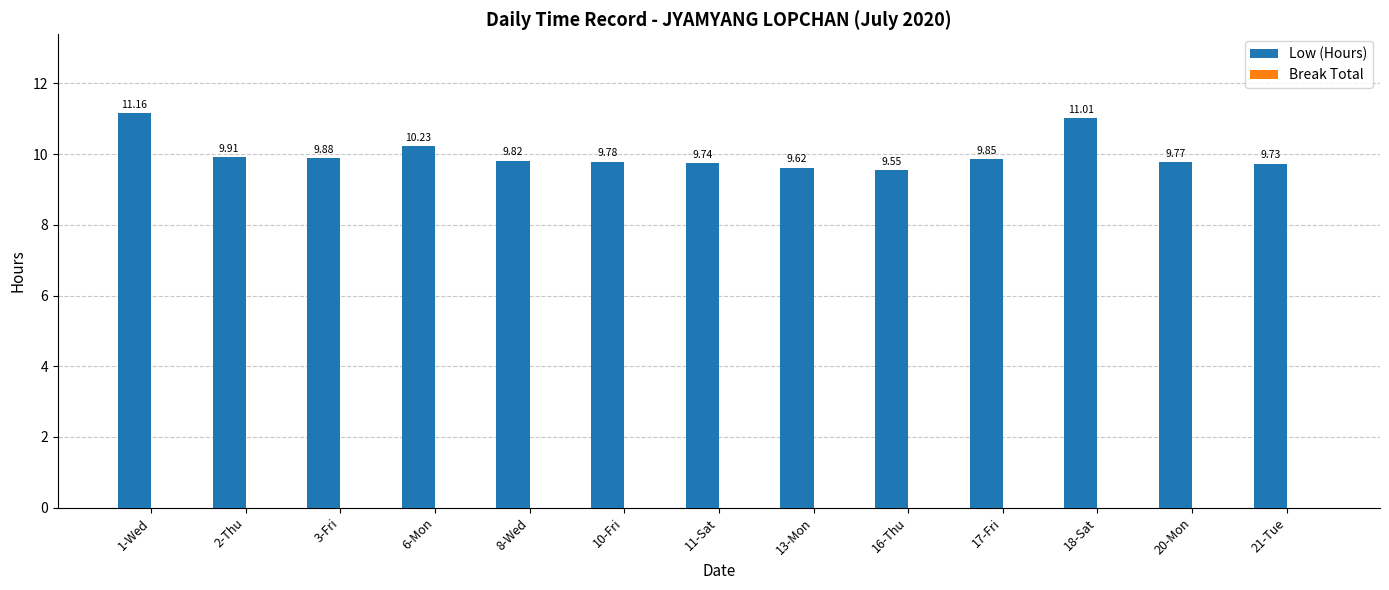

What is the ratio of the value at 21-Tue to the value at 13-Mon?

1.0